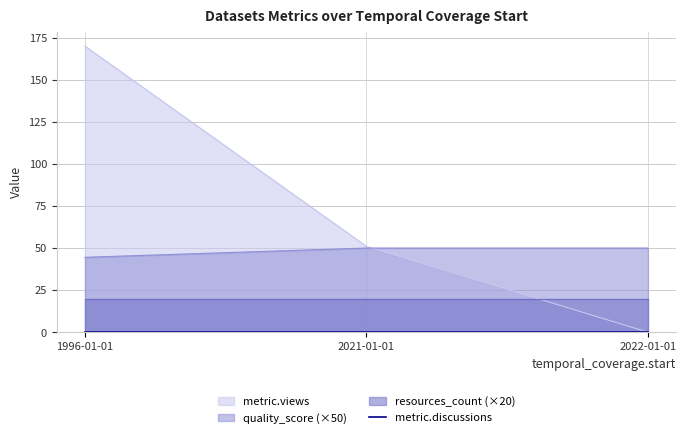

The value of quality_score (×50) at 2021-01-01 is 50.0. True or false?

True